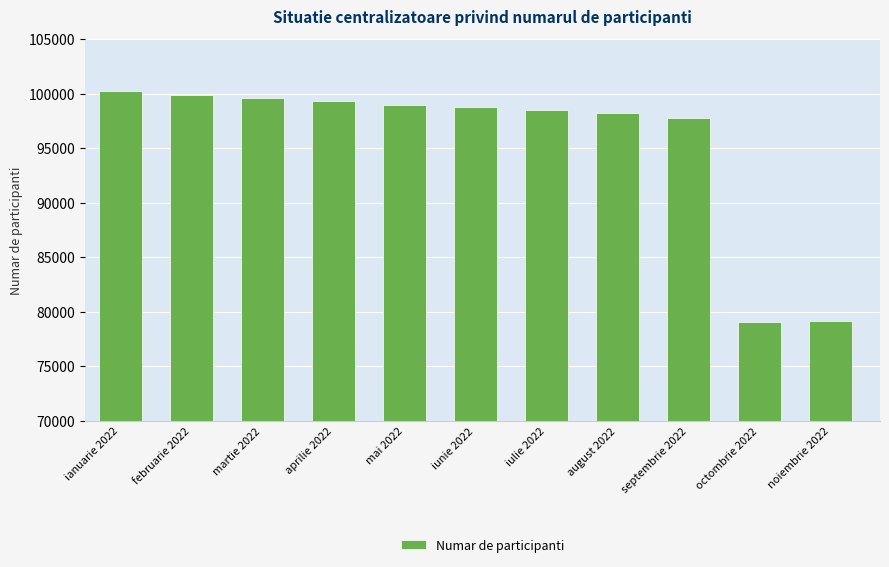

What is the maximum value shown in the chart?

100202